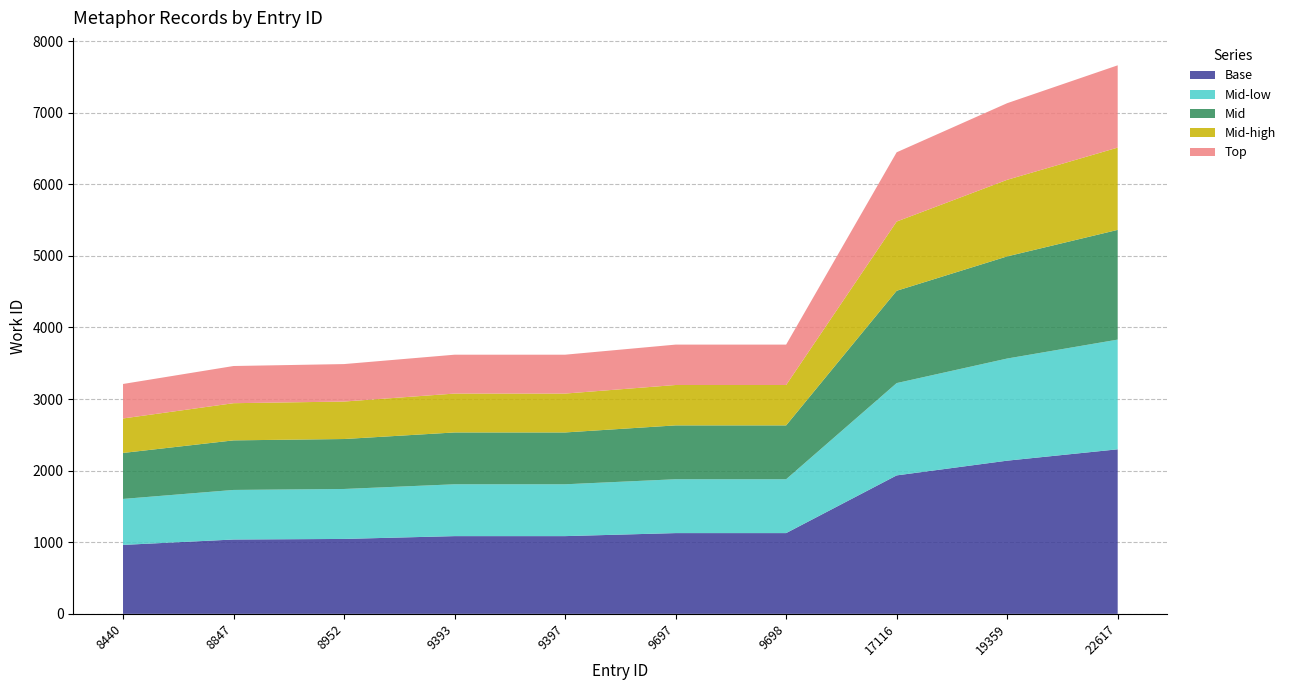

Reading right to left, extract all data points from this chart.

22617=7662	19359=7133	17116=6447	9698=3761	9697=3761	9397=3620	9393=3620	8952=3489	8847=3462	8440=3211